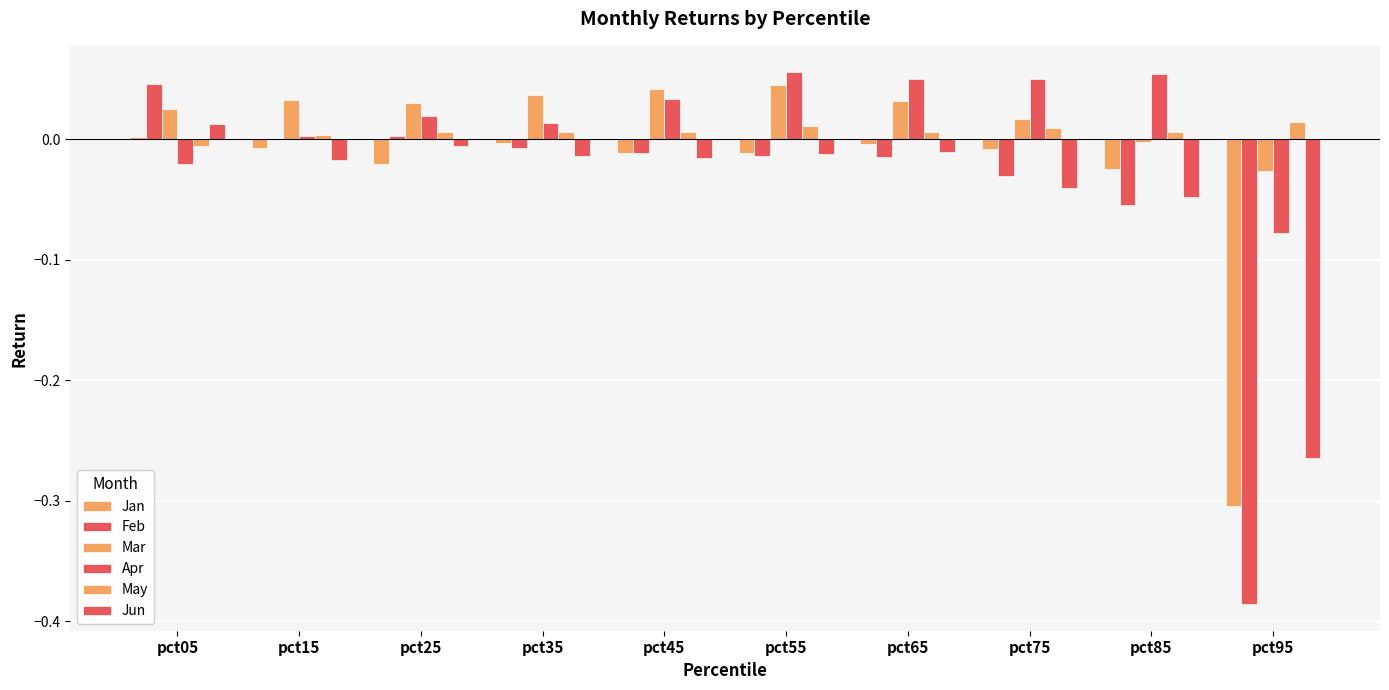

What is the maximum value shown in the chart?

0.1